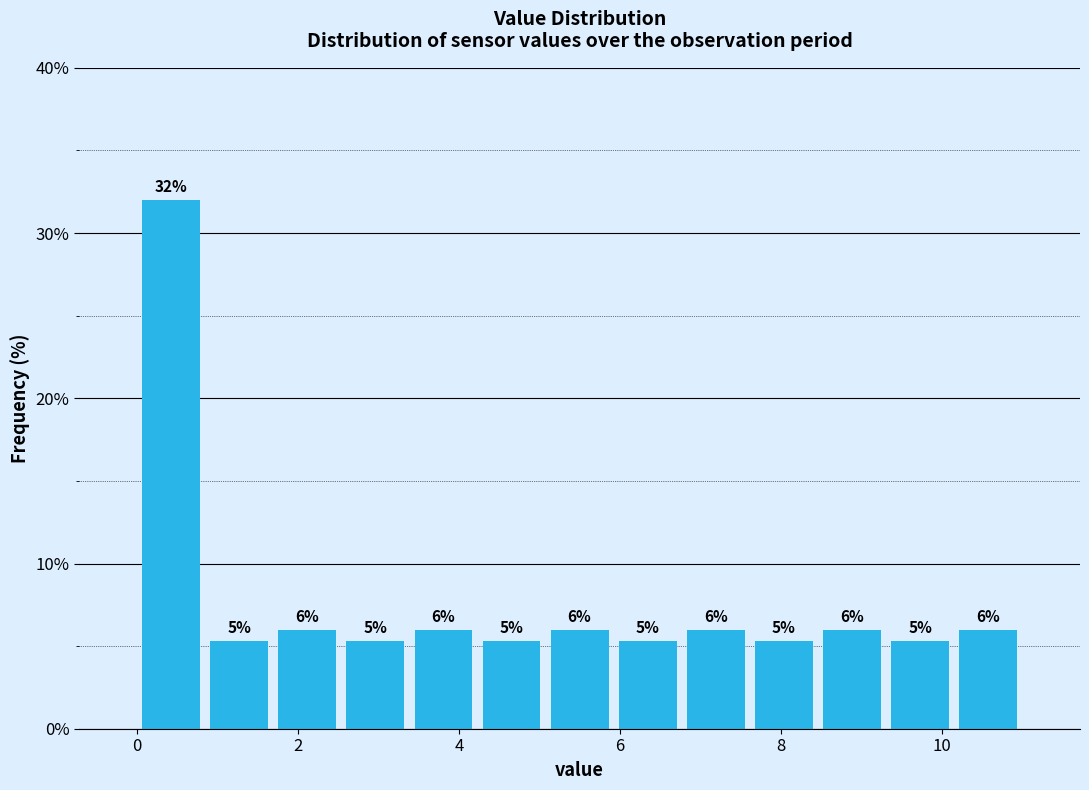

Over which range of the x-axis is the bar tallest?

0.0 to 0.8